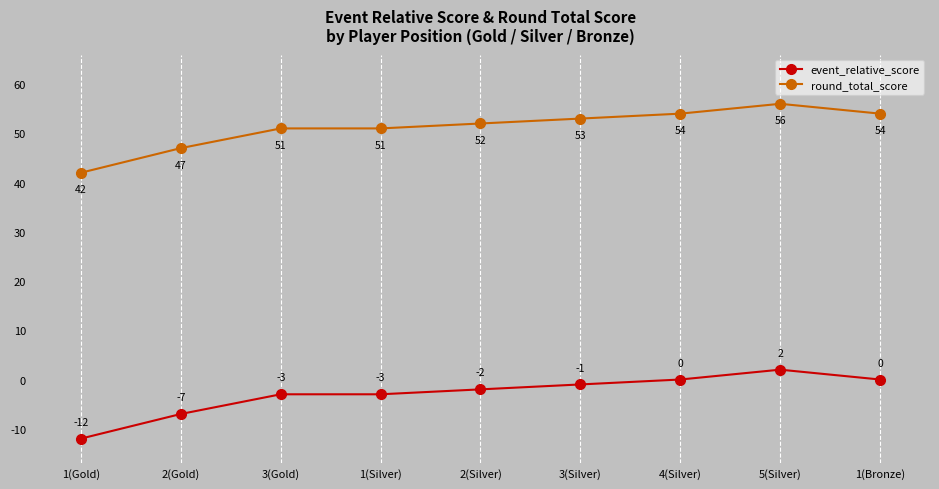

What is the greatest value displayed?

56